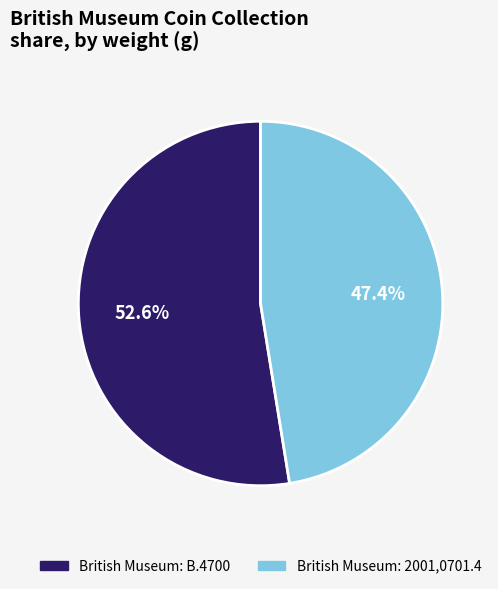

Which slice is the smallest?

British Museum: 2001,0701.4